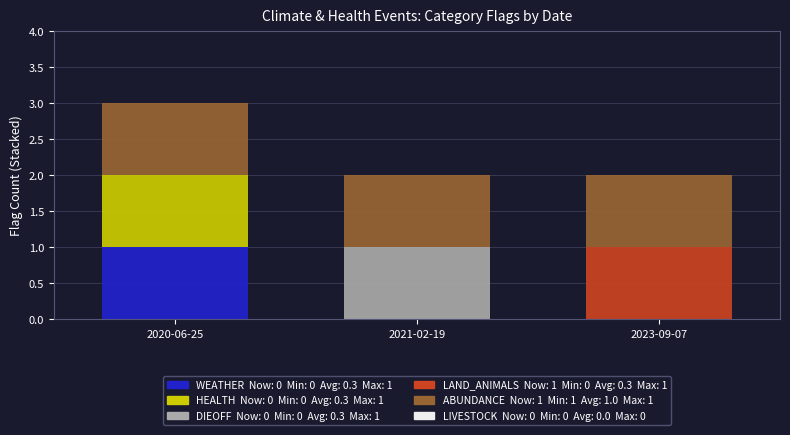

At which category is the sum across all series the highest?

2020-06-25